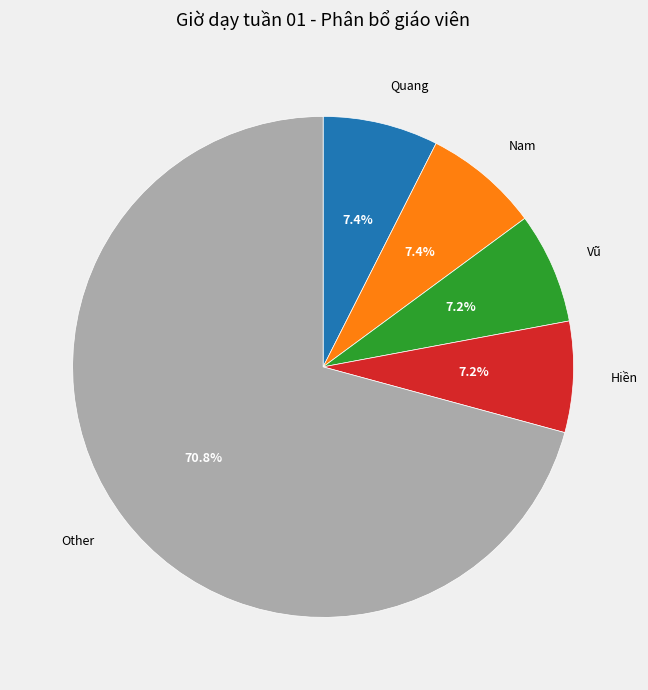

How much of the chart is everything except Vũ?

92.8%